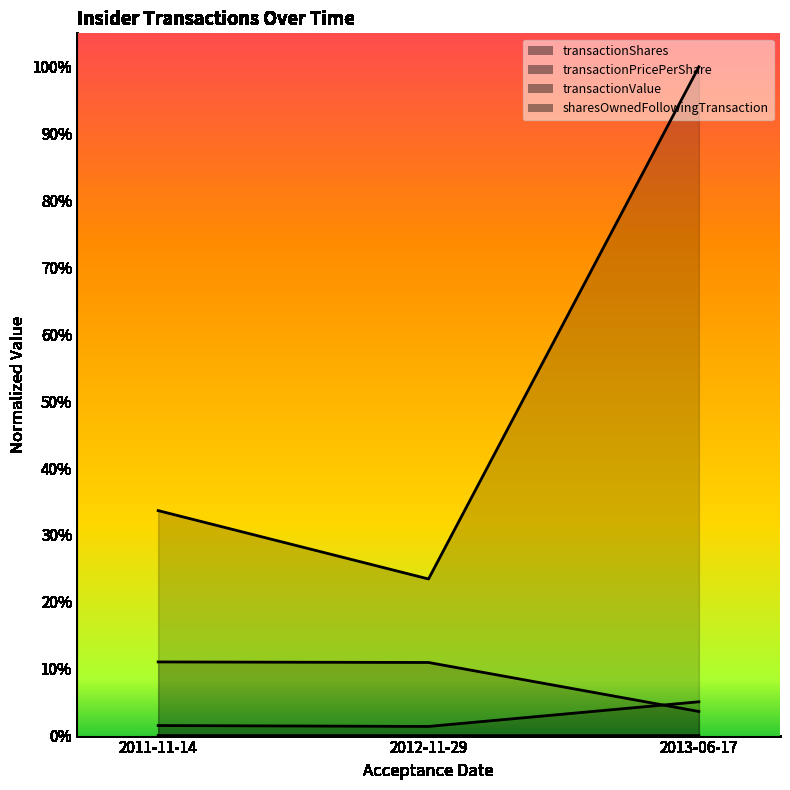

The transactionValue series shows 0.3 at 2012-11-29. True or false?

False